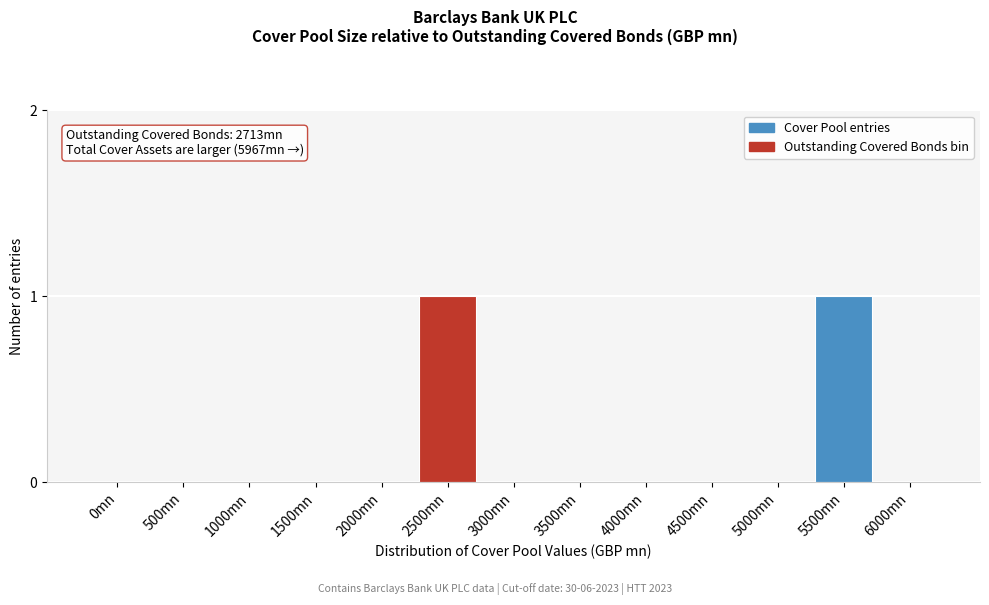

Reading right to left, extract all data points from this chart.

6000mn=0	5500mn=1	5000mn=0	4500mn=0	4000mn=0	3500mn=0	3000mn=0	2500mn=1	2000mn=0	1500mn=0	1000mn=0	500mn=0	0mn=0